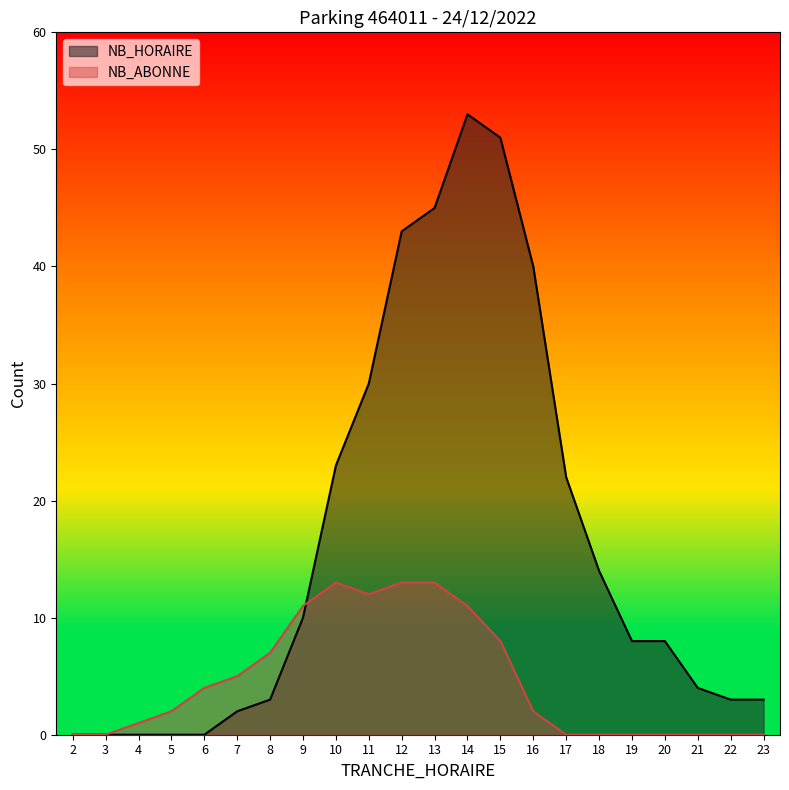

Where do NB_ABONNE and NB_HORAIRE first cross each other?

9 and 10